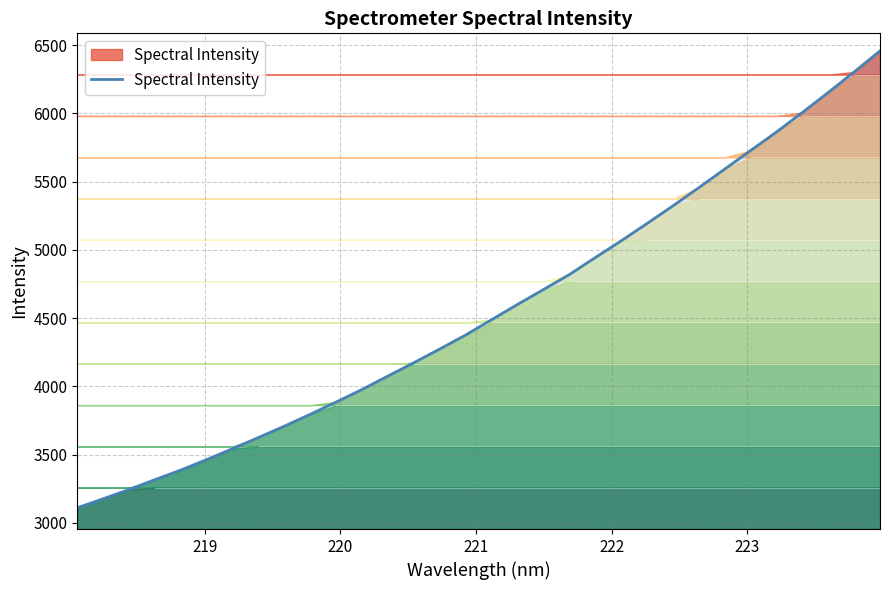

What is the difference between the maximum and minimum values?

3346.4